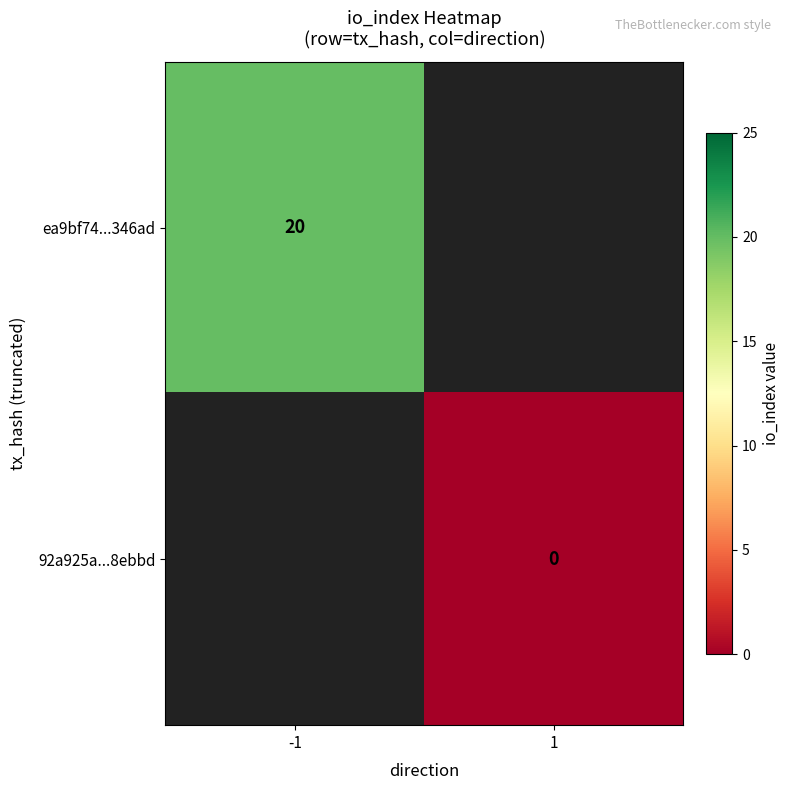

The value of ea9bf74...346ad at -1 is 12. True or false?

False